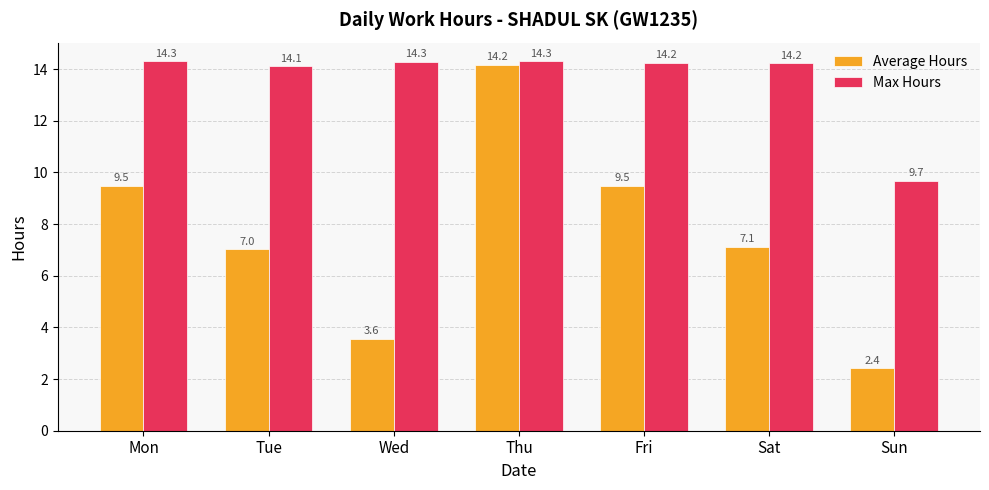

Is the value of Max Hours at Tue greater than the value of Average Hours at Sat?

Yes